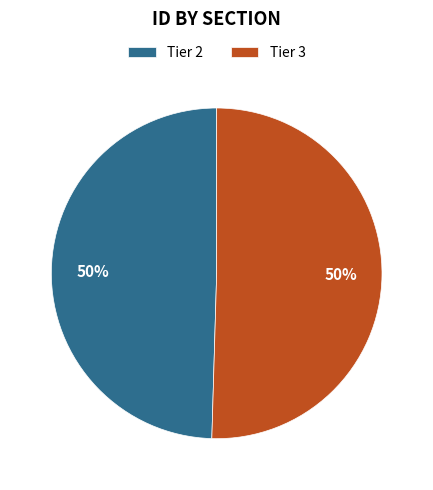

Combined, do Tier 3 and Tier 2 account for over 50%?

Yes